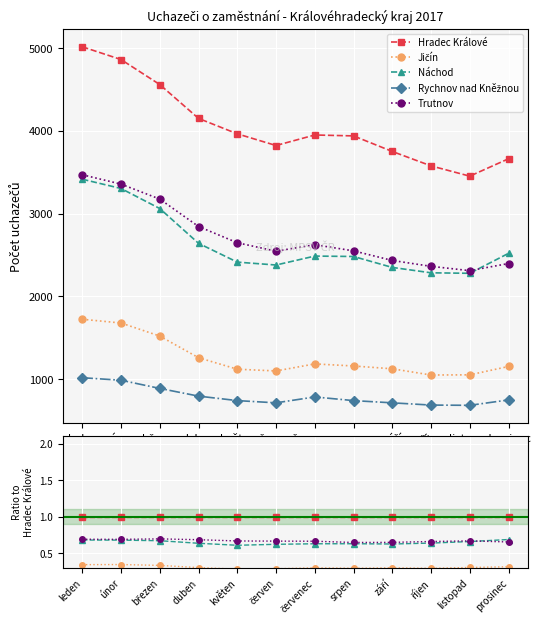

Reading left to right, list all the values displayed in this chart.

Hradec Králové: 5014	4860	4558	4149	3963	3822	3949	3938	3750	3576	3452	3662
Jičín: 1724	1679	1521	1260	1121	1100	1185	1160	1126	1051	1053	1154
Náchod: 3415	3303	3061	2641	2414	2379	2487	2482	2350	2285	2279	2520
Rychnov nad Kněžnou: 1018	988	889	796	742	715	786	742	715	688	685	750
Trutnov: 3469	3356	3175	2844	2648	2546	2624	2550	2434	2363	2311	2397